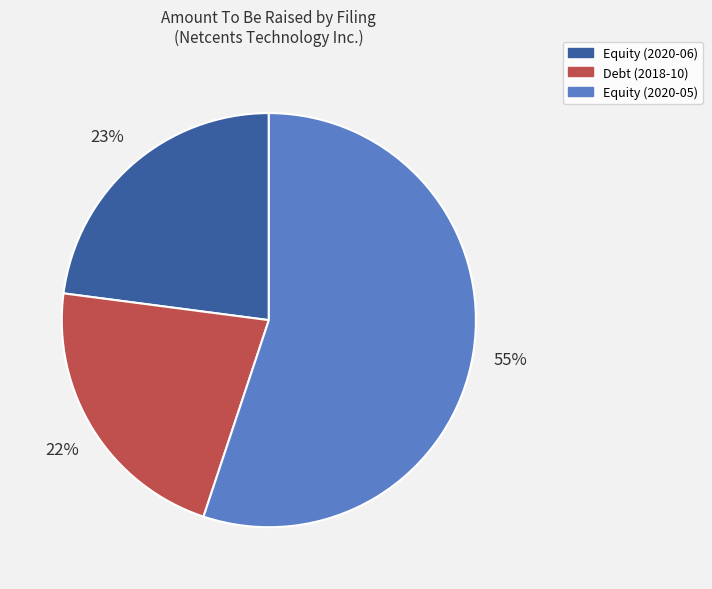

How many segments does this pie chart have?

3